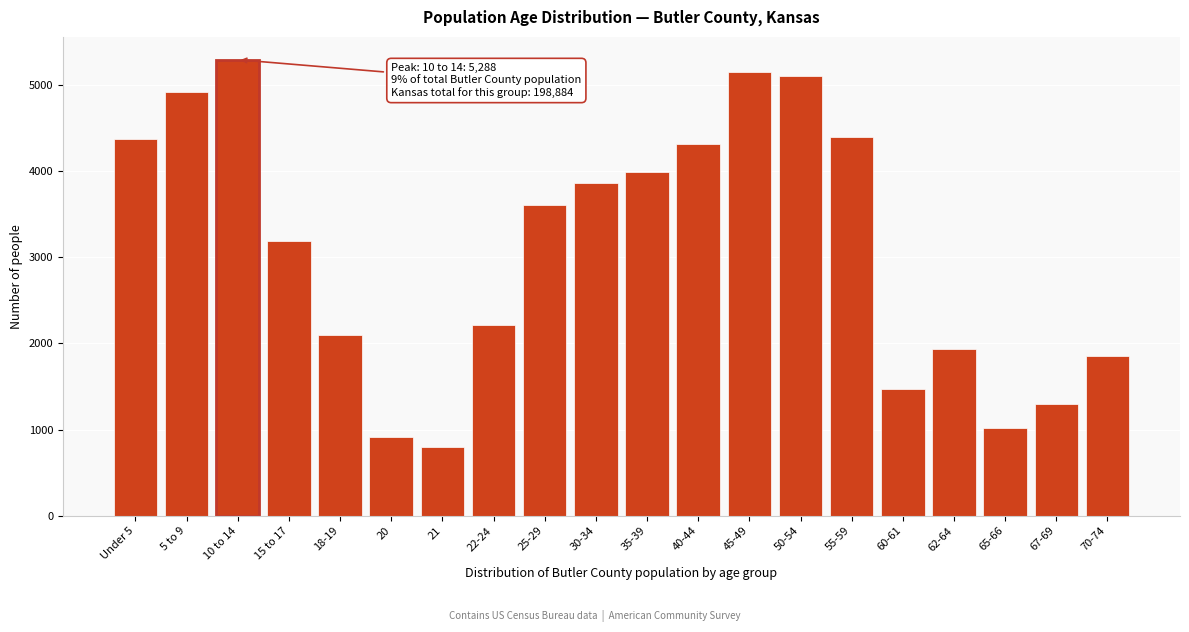

Reading left to right, what are all the values shown in this chart?

4367	4910	5288	3186	2090	913	792	2211	3603	3862	3982	4305	5146	5097	4397	1470	1934	1017	1298	1854